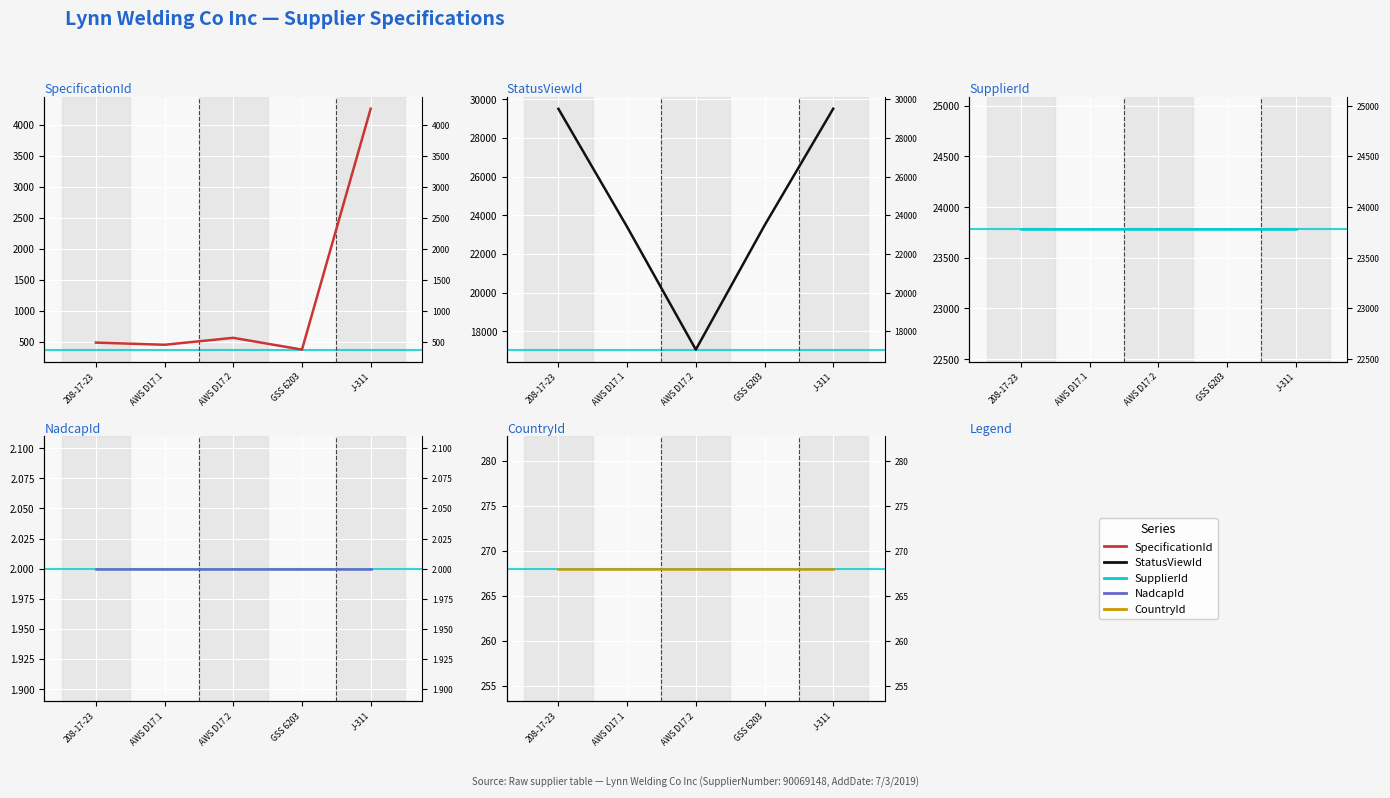

What position from the left is AWS D17.2?

3